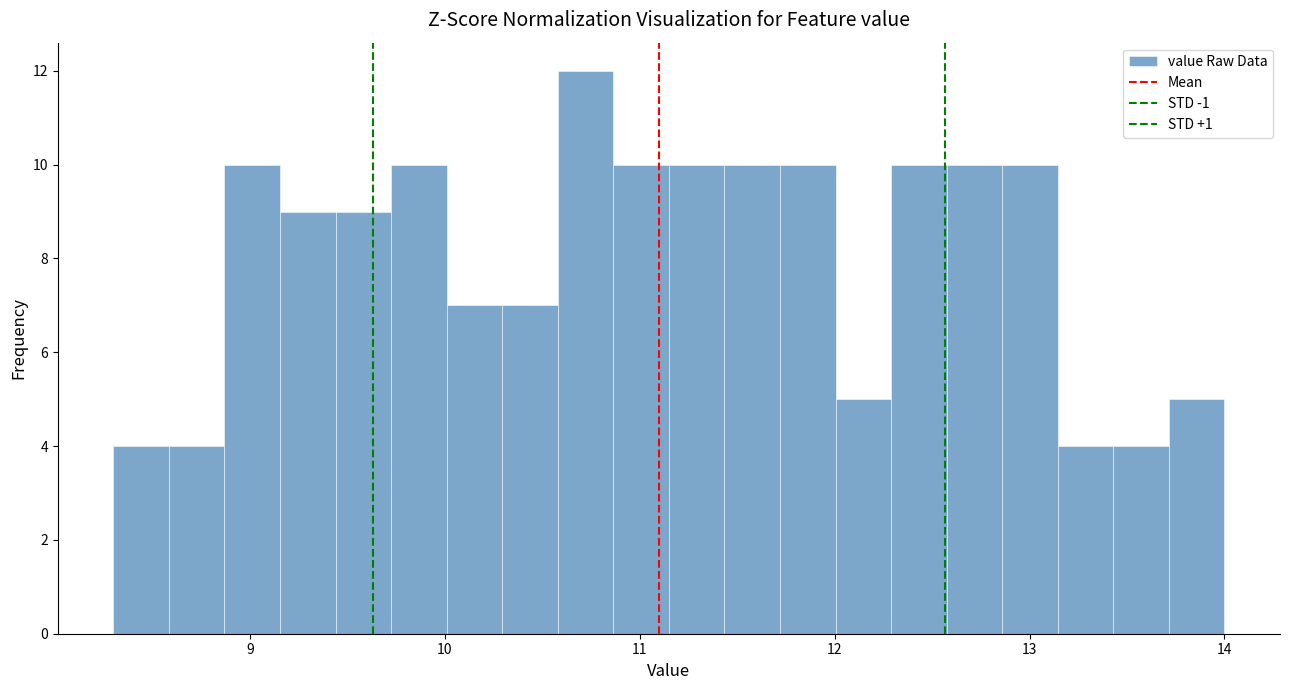

Around what value on the x-axis is the tallest bar? Give the approximate position of its centre, as read against the axis.

10.7